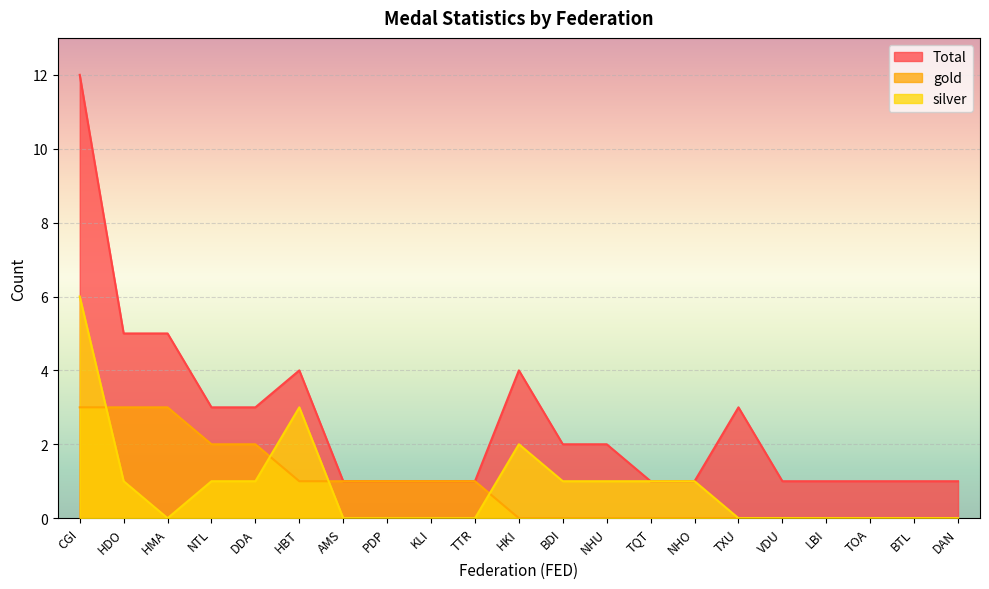

What is the value of the Total point at the 3rd from the left?

5